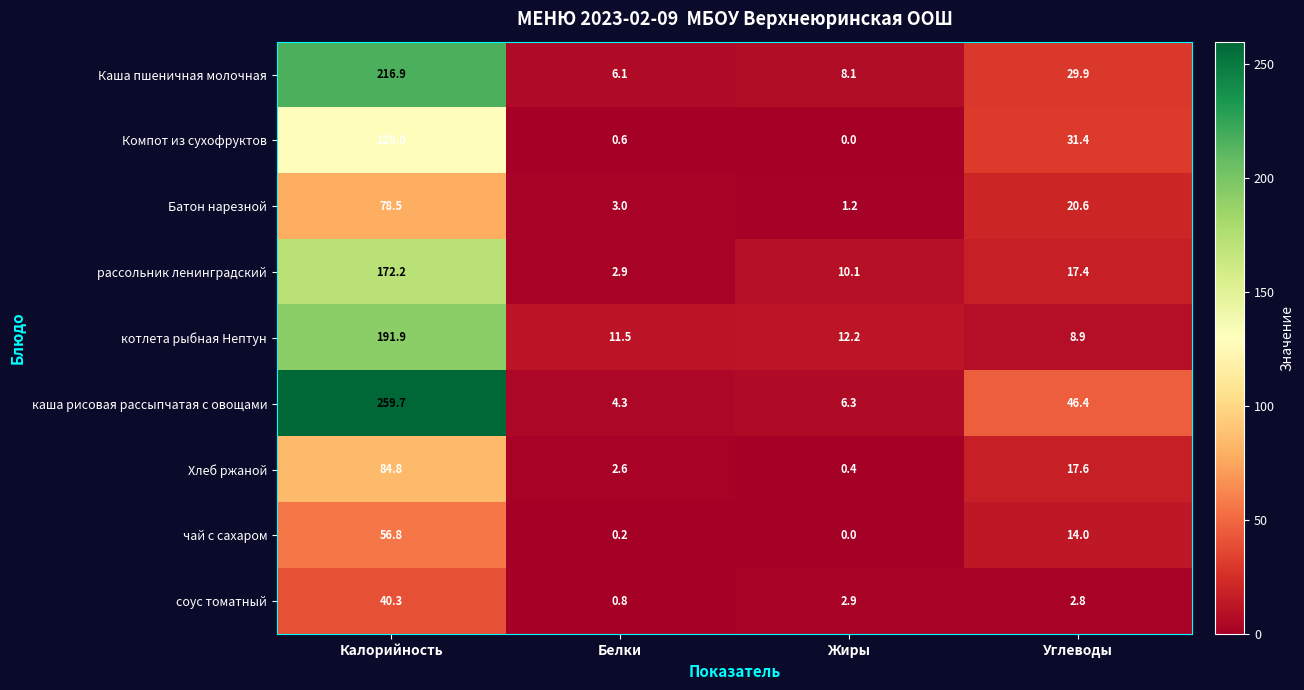

Which series has the largest total across all categories?

каша рисовая рассыпчатая с овощами